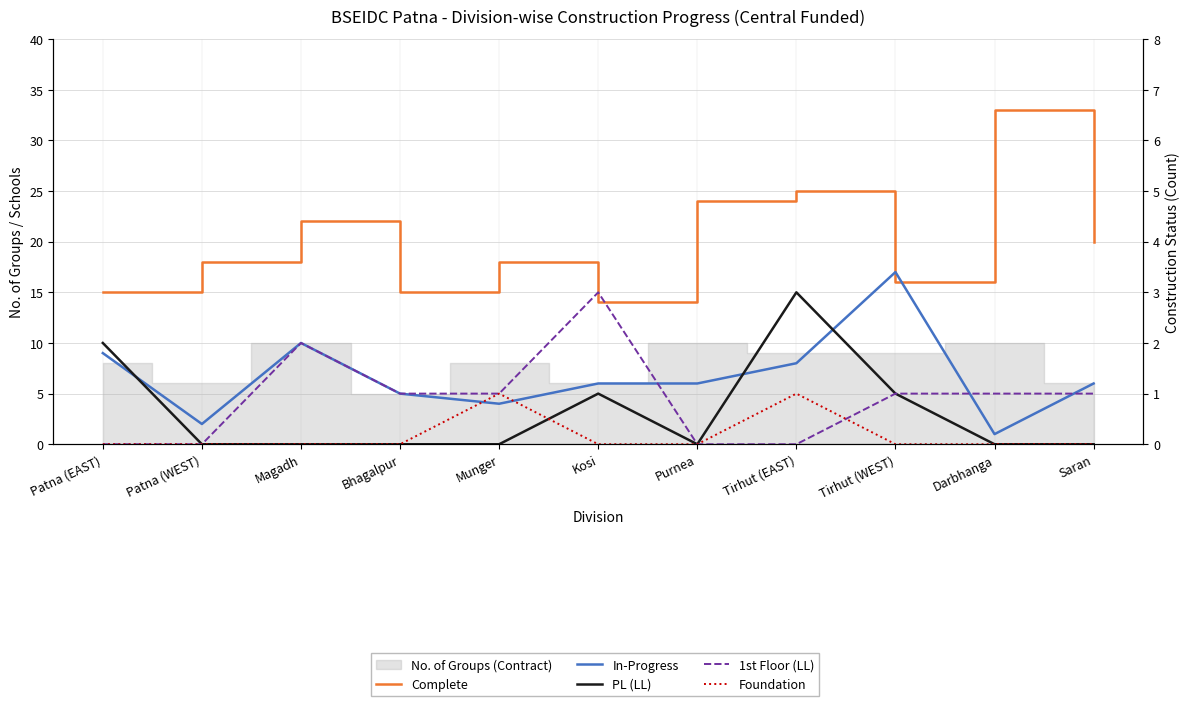

What is the label of the 11th point from the right?

Patna (EAST)